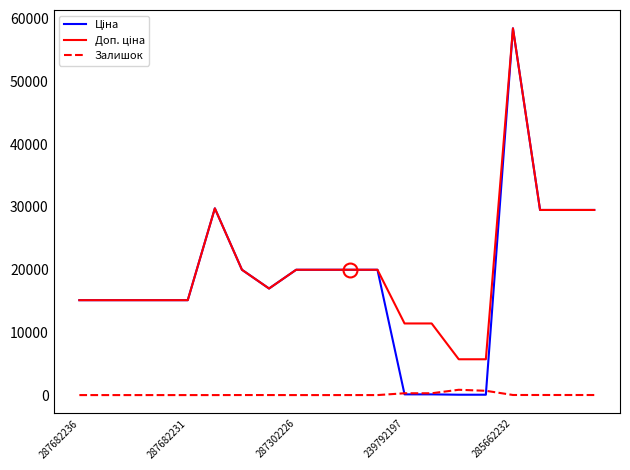

What is the maximum value shown in the chart?

58426.5